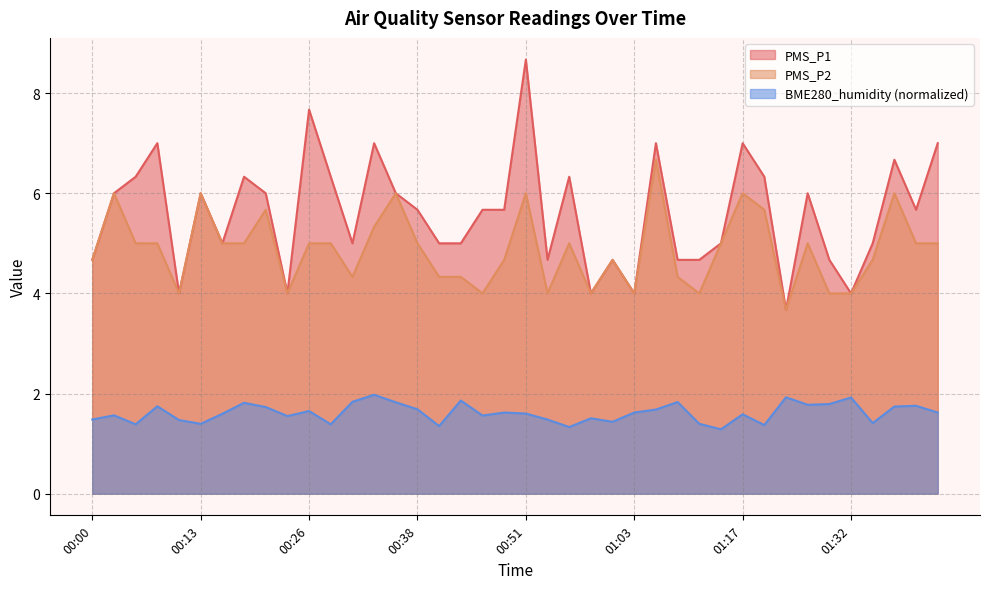

At which category does PMS_P2 reach its first local valley?

00:11